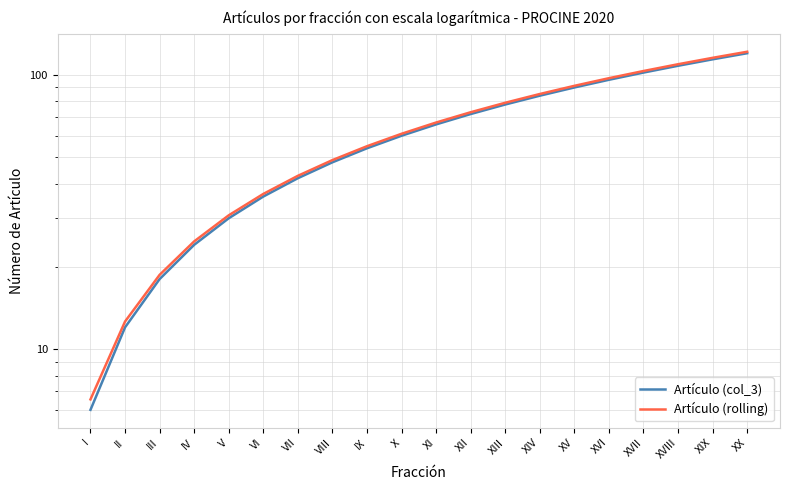

Which series has the widest spread of values?

Artículo (rolling)